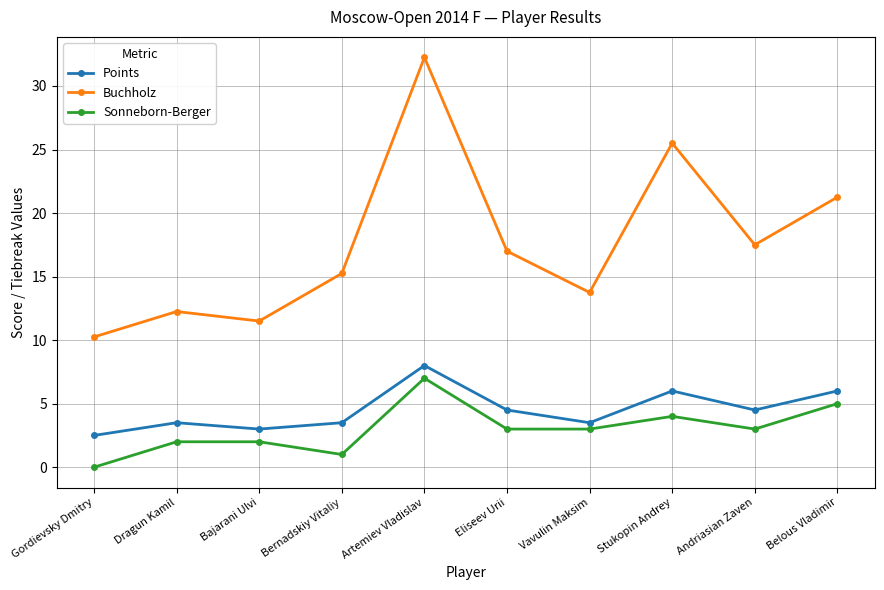

Is the value of Sonneborn-Berger at Bernadskiy Vitaliy greater than the value of Buchholz at Andriasian Zaven?

No